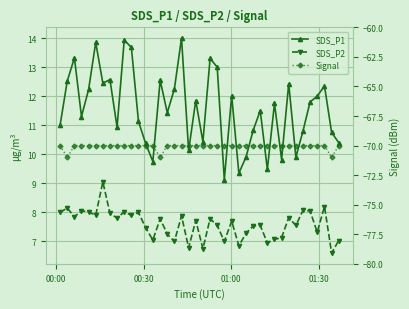

Reading right to left, extract all data points from this chart.

SDS_P1: 10.4	10.8	12.3	12.0	11.8	10.8	9.9	12.4	9.8	11.8	9.5	11.5	10.8	9.9	9.3	12.0	9.1	13.0	13.3	10.4	11.8	10.1	14.0	12.2	11.4	12.6	9.8	10.4	11.1	13.7	13.9	10.9	12.6	12.4	13.8	12.2	11.3	13.3	12.5	11.0
SDS_P2: 7.0	6.6	8.2	7.3	8.1	8.1	7.5	7.8	7.1	7.1	7.0	7.5	7.5	7.3	6.8	7.7	7.0	7.5	7.8	6.8	7.7	6.8	7.9	7.0	7.2	7.8	7.0	7.5	8.0	7.9	8.0	7.8	8.0	9.1	7.9	8.0	8.1	7.8	8.2	8.0
Signal: -70.0	-71.0	-70.0	-70.0	-70.0	-70.0	-70.0	-70.0	-70.0	-70.0	-70.0	-70.0	-70.0	-70.0	-70.0	-70.0	-70.0	-70.0	-70.0	-70.0	-70.0	-70.0	-70.0	-70.0	-70.0	-71.0	-70.0	-70.0	-70.0	-70.0	-70.0	-70.0	-70.0	-70.0	-70.0	-70.0	-70.0	-70.0	-71.0	-70.0